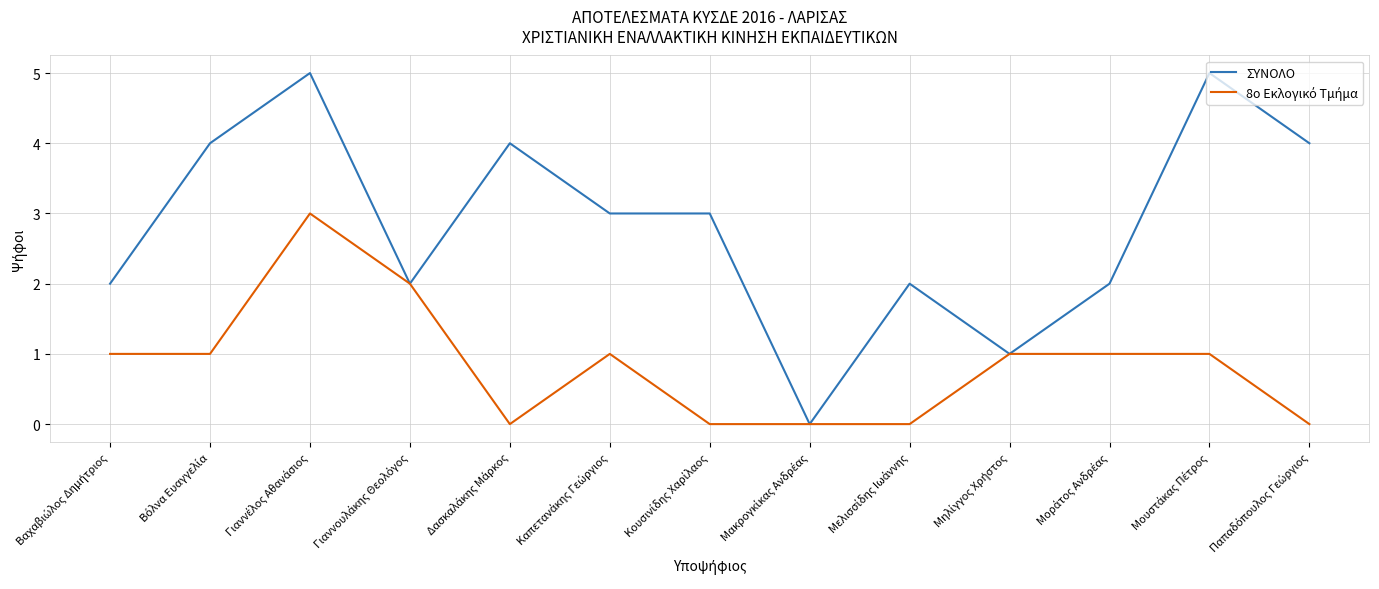

What is the maximum value for ΣΥΝΟΛΟ?

5